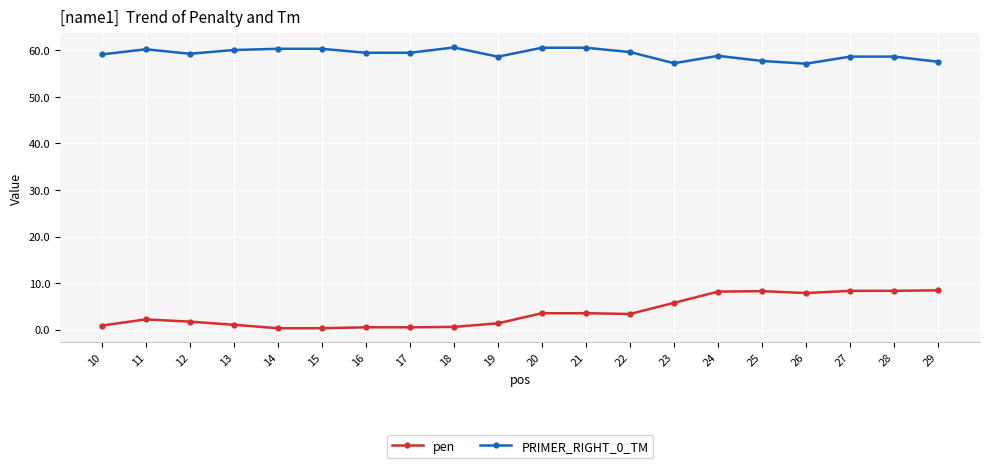

True or false: PRIMER_RIGHT_0_TM and pen cross at least once.

False